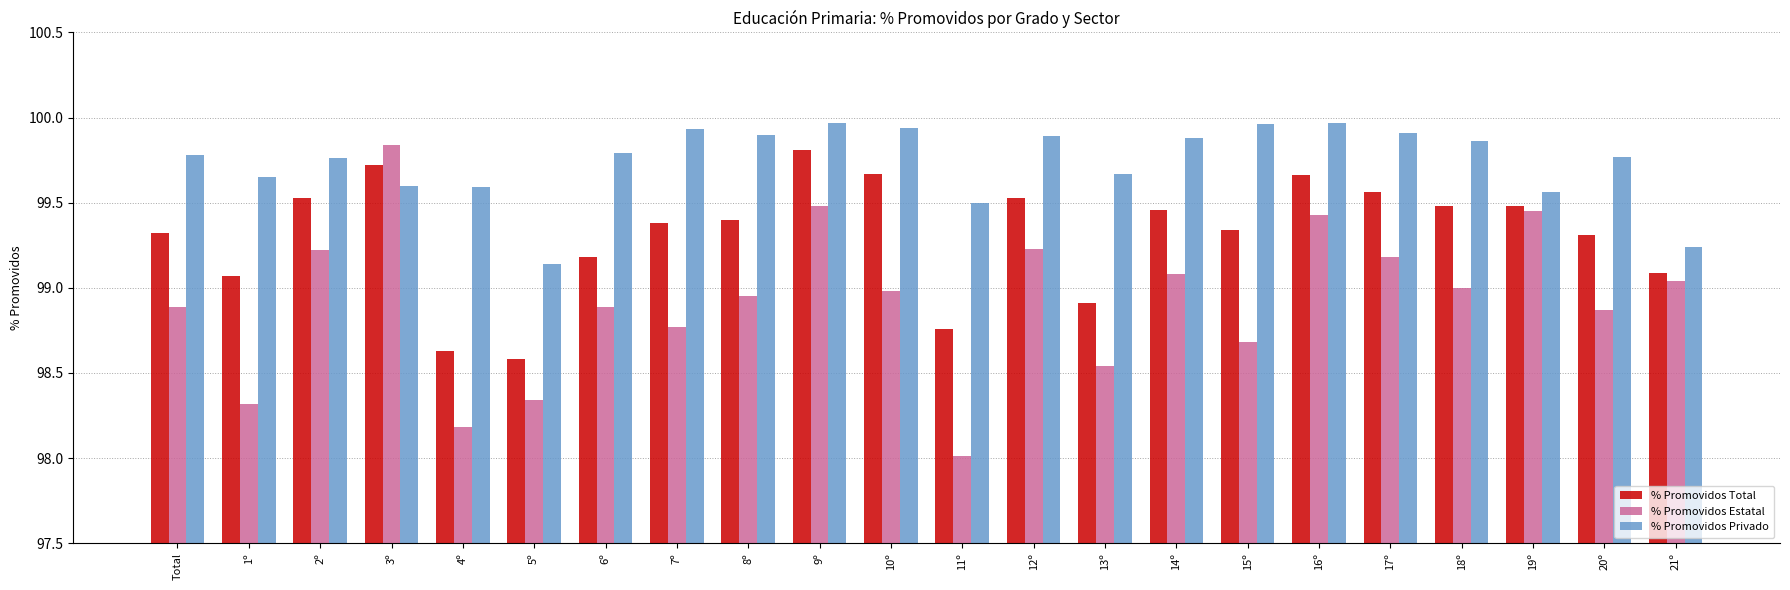

Which series has the largest total across all categories?

% Promovidos Privado